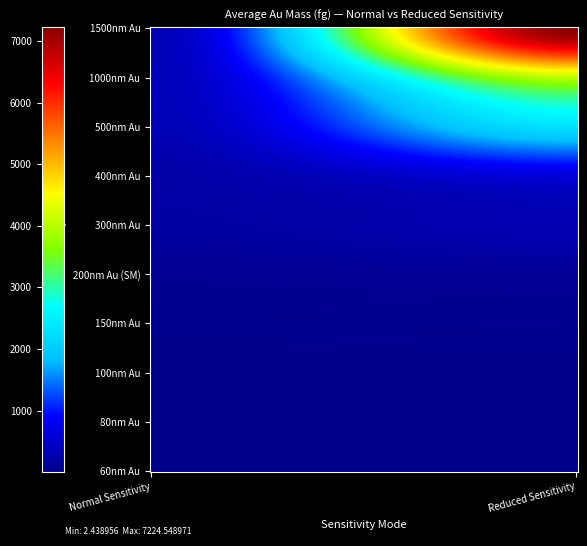

How many categories are shown in the chart?

2